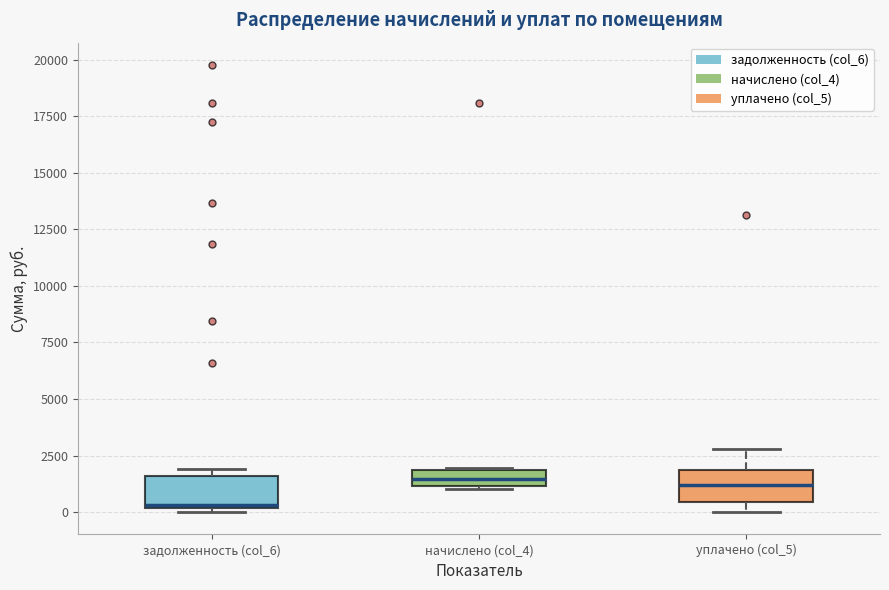

Where does the median line of the box for начислено (col_4) sit on the y-axis? The values are not printed on the chart, so give them approximately, as read against the axis.

1500